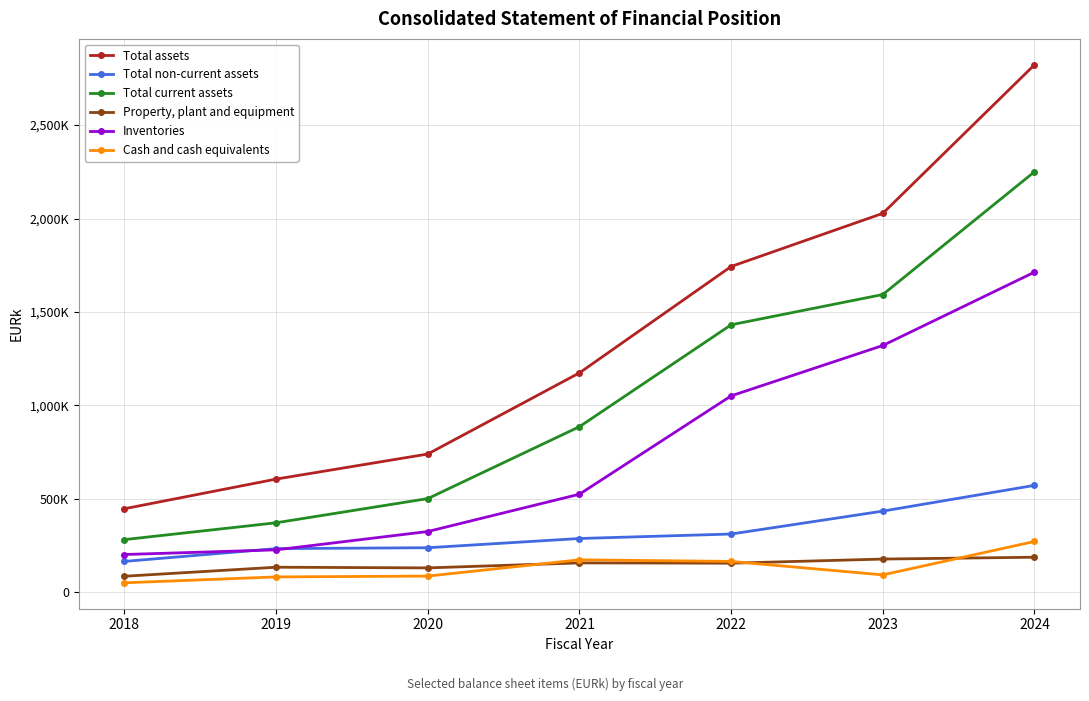

What is the value of the Total current assets point at the 3rd from the left?

501366